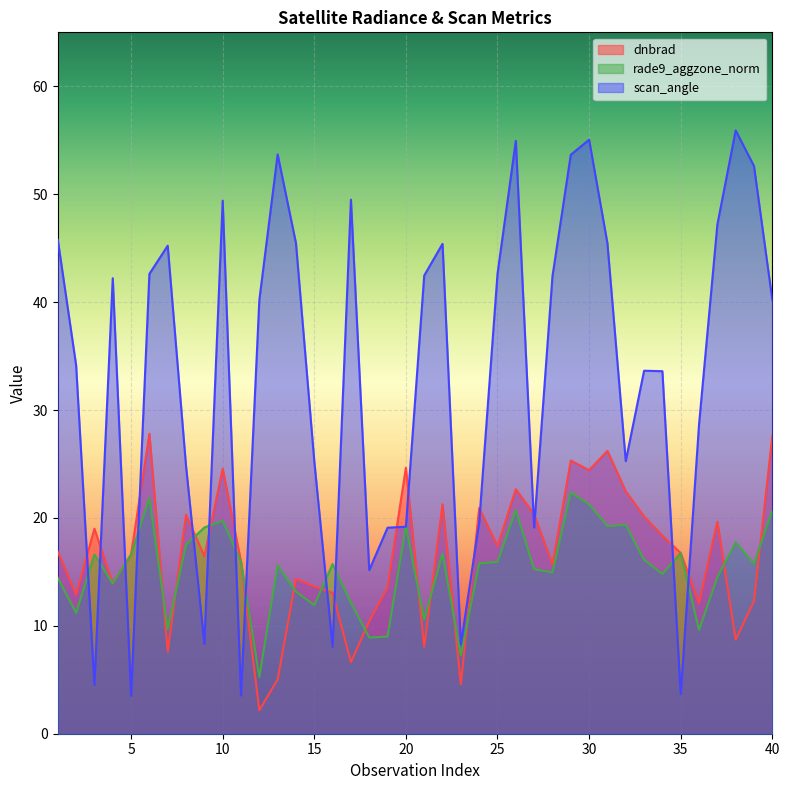

List the series in order of their peak value, lowest first.

rade9_aggzone_norm, dnbrad, scan_angle